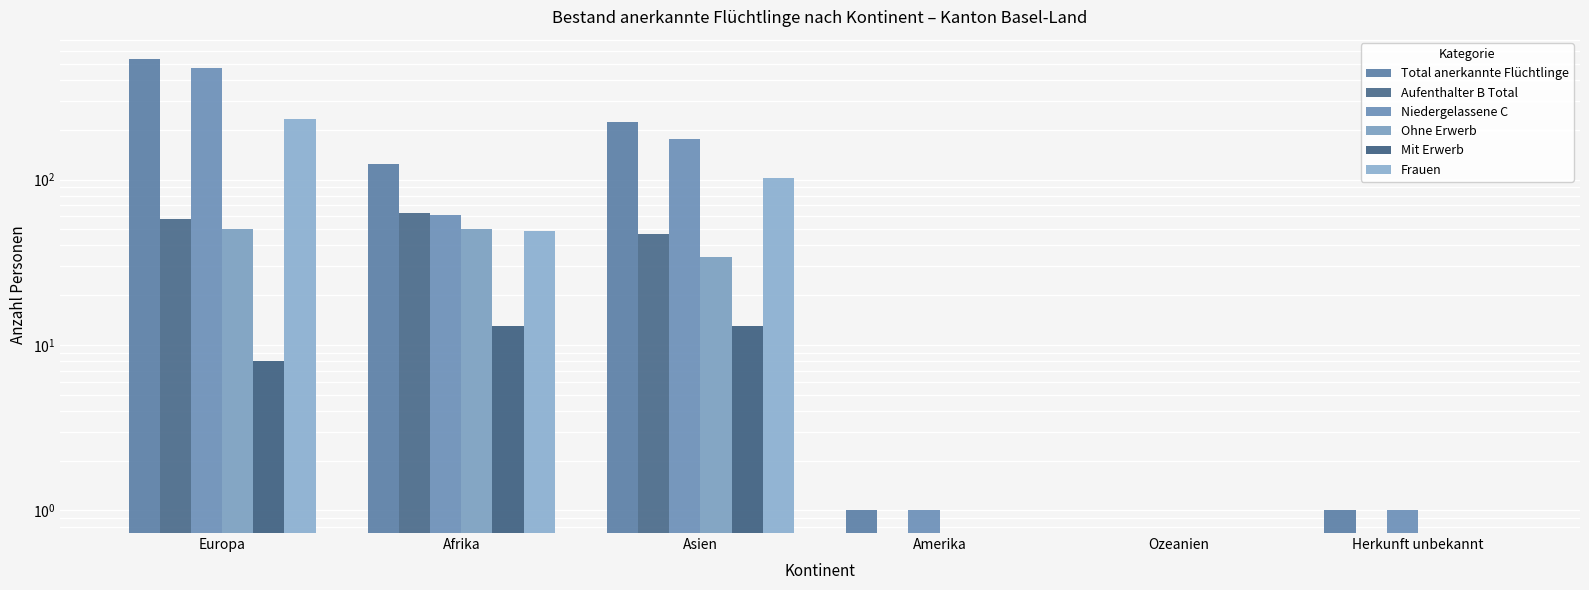

What is the greatest value displayed?

533